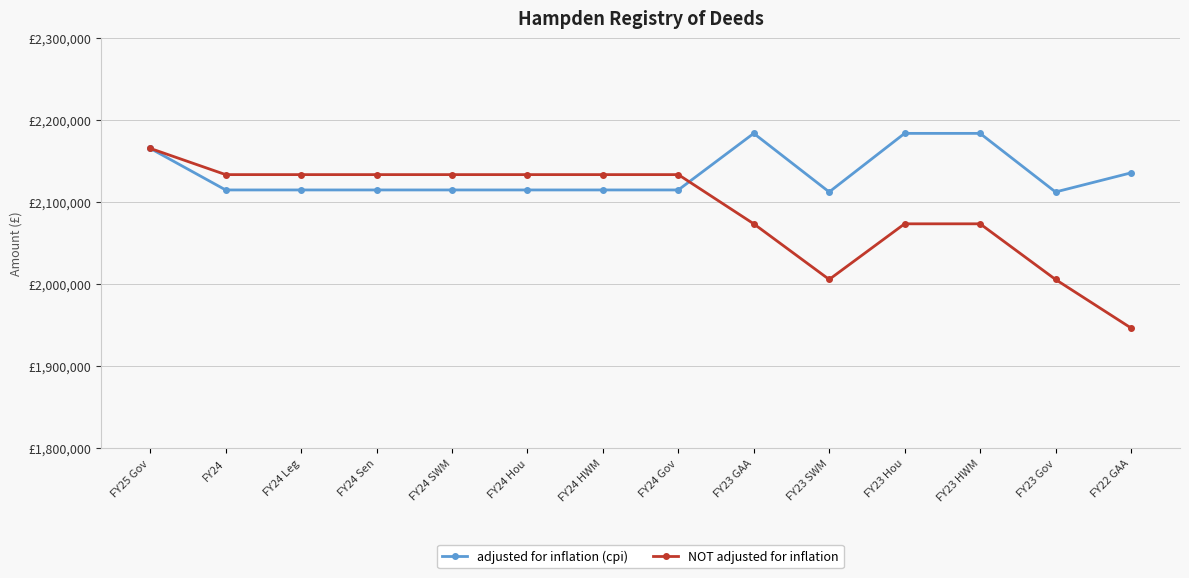

At how many categories does at least one series exceed 2161593?

4